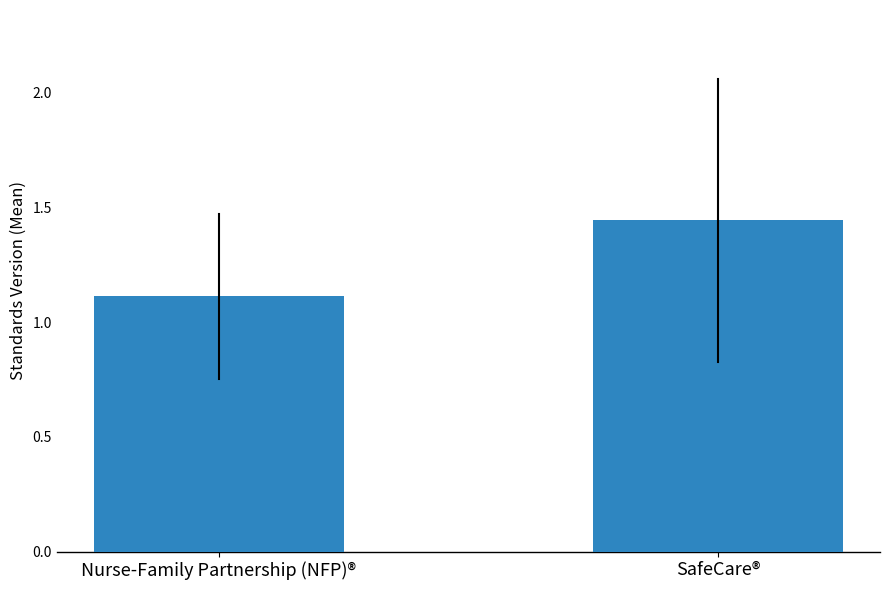

Count the number of data series in this chart.

1